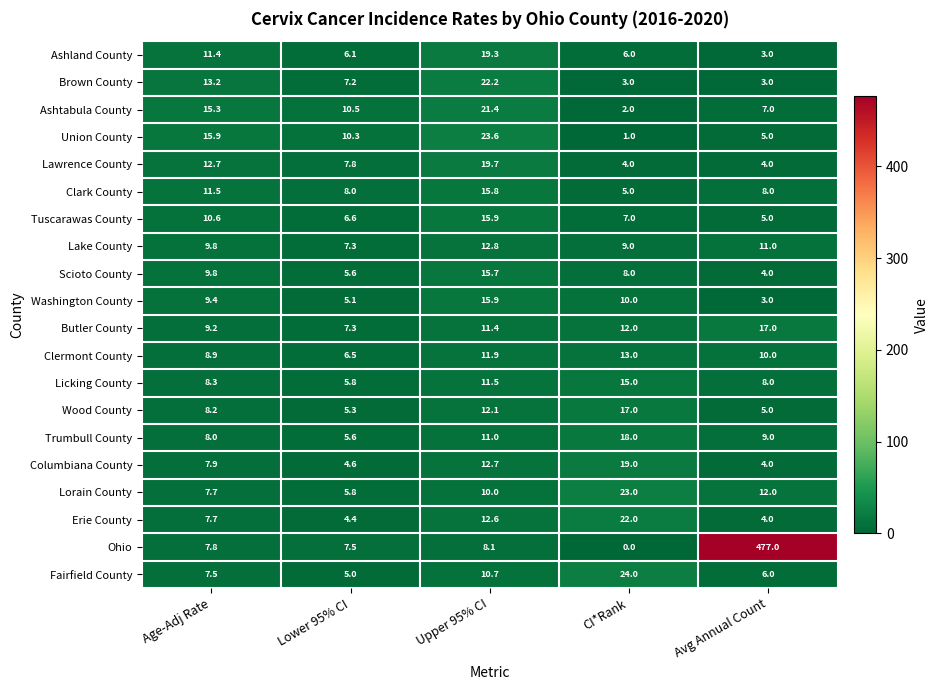

What is the difference between the Ohio values at Avg Annual Count and Lower 95% CI?

469.5